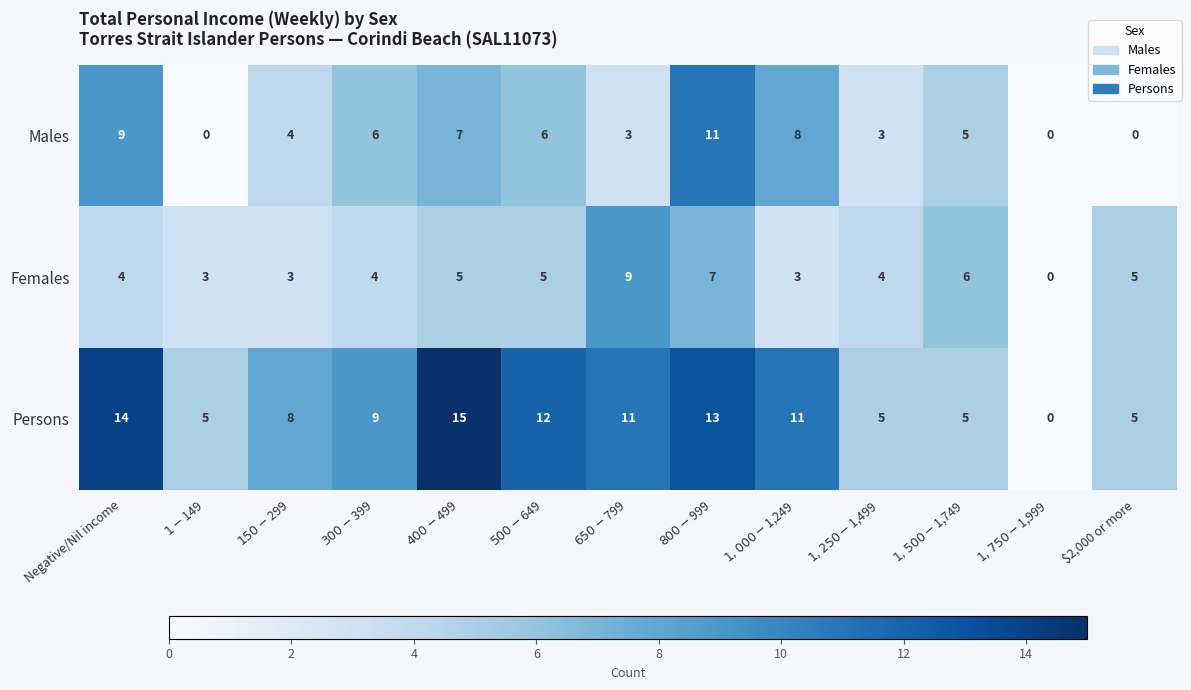

What is the maximum value shown in the chart?

15